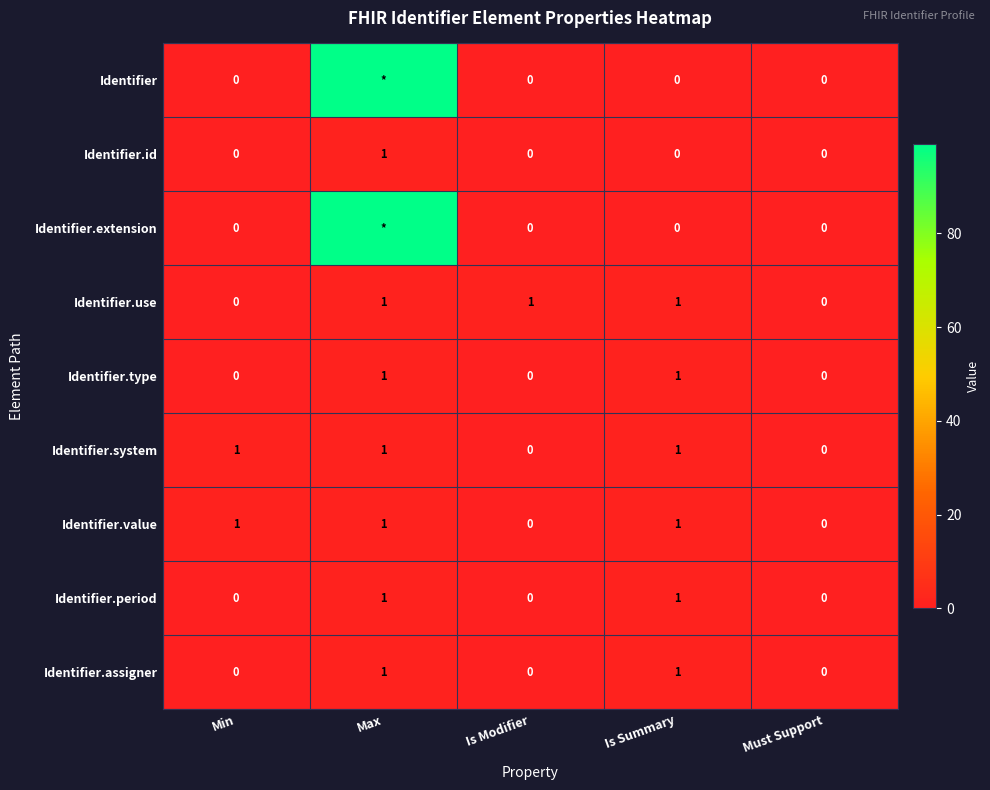

What is the total value across all series at Is Summary?

6